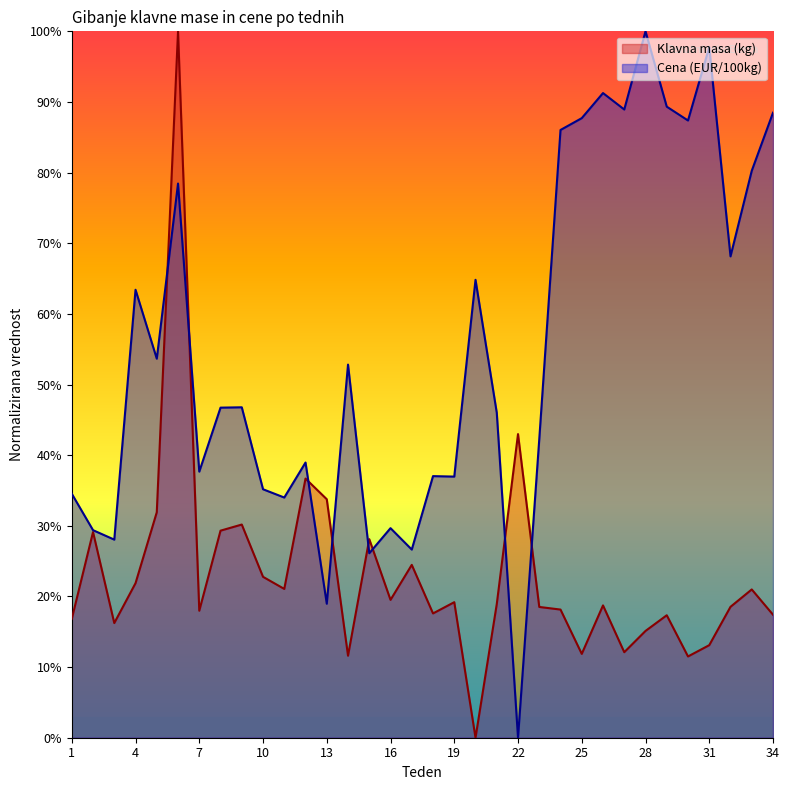

In Klavna masa (kg), how many points are lower than both neighbors (excluding endpoints)?

10